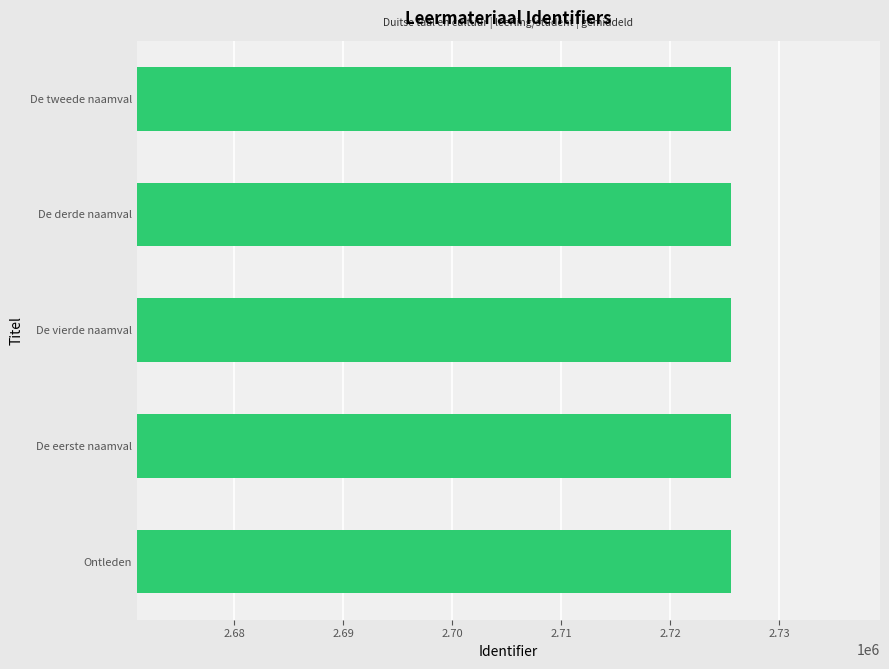

The chart shows a value of 2725590 at De eerste naamval. True or false?

True